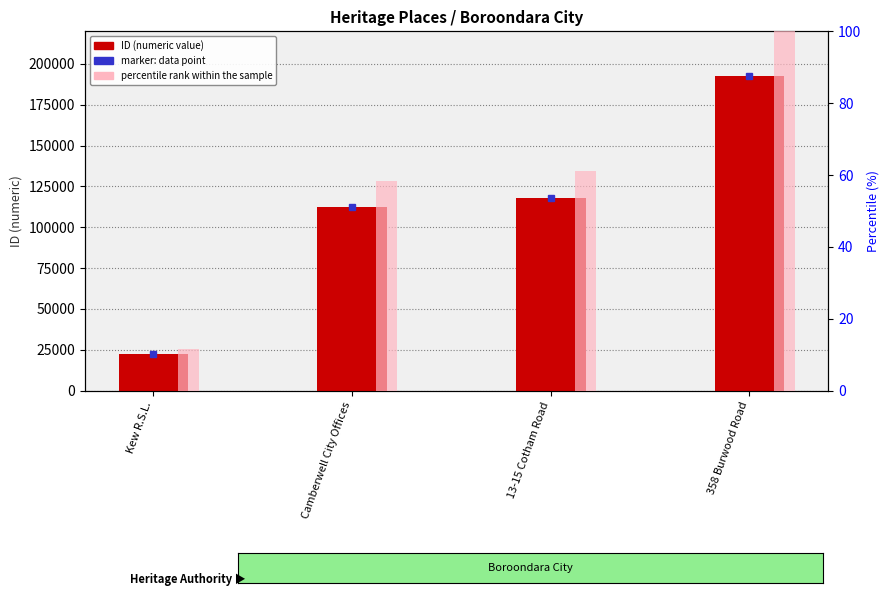

The value of percentile rank within the sample at 13-15 Cotham Road is 32.3. True or false?

False